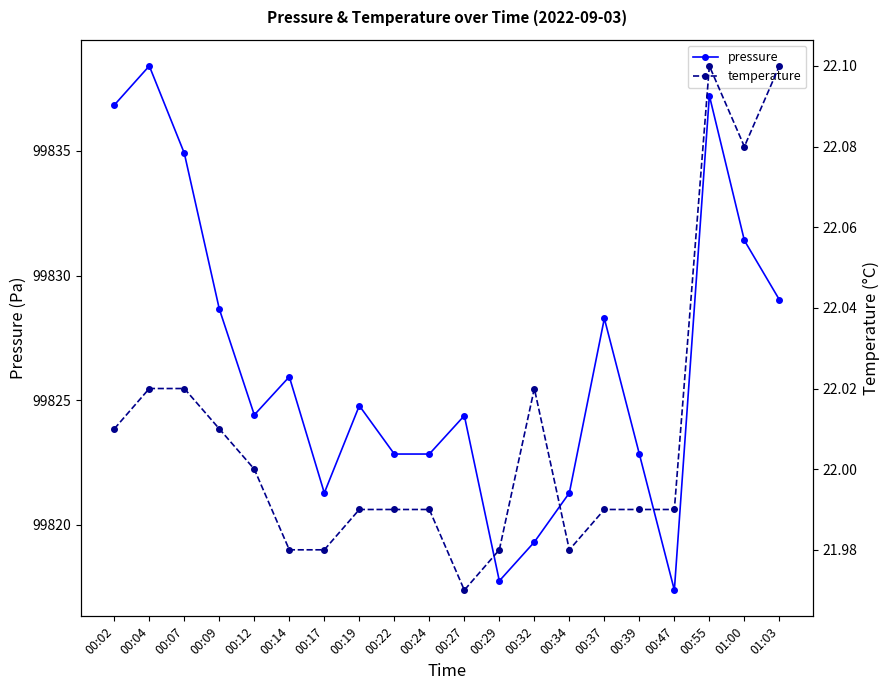

Reading left to right, transcribe all the data shown in this chart.

pressure: 99836.8	99838.4	99834.9	99828.7	99824.4	99825.9	99821.3	99824.8	99822.8	99822.8	99824.4	99817.8	99819.3	99821.3	99828.3	99822.8	99817.4	99837.2	99831.4	99829.0
temperature: 22.0	22.0	22.0	22.0	22.0	22.0	22.0	22.0	22.0	22.0	22.0	22.0	22.0	22.0	22.0	22.0	22.0	22.1	22.1	22.1